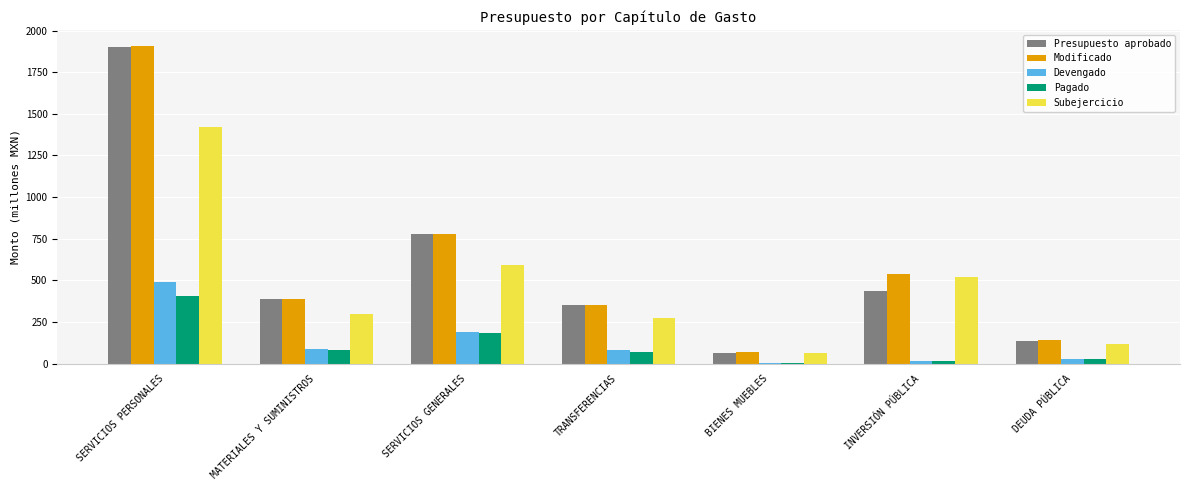

How many values in the Presupuesto aprobado series exceed 384?

4